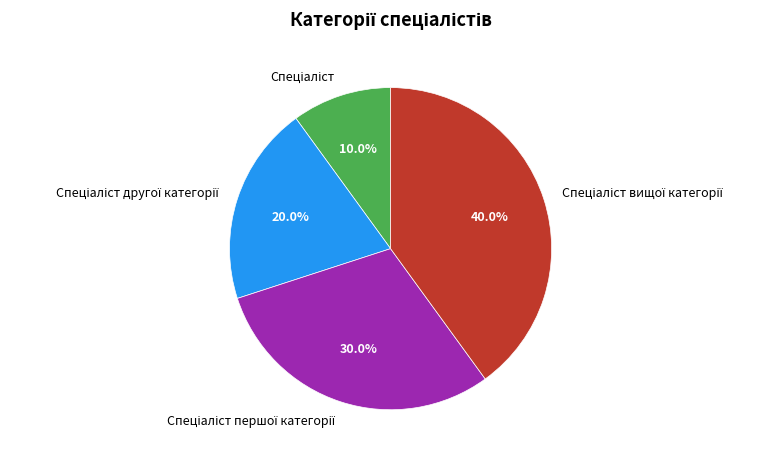

Does any single category account for the majority?

No